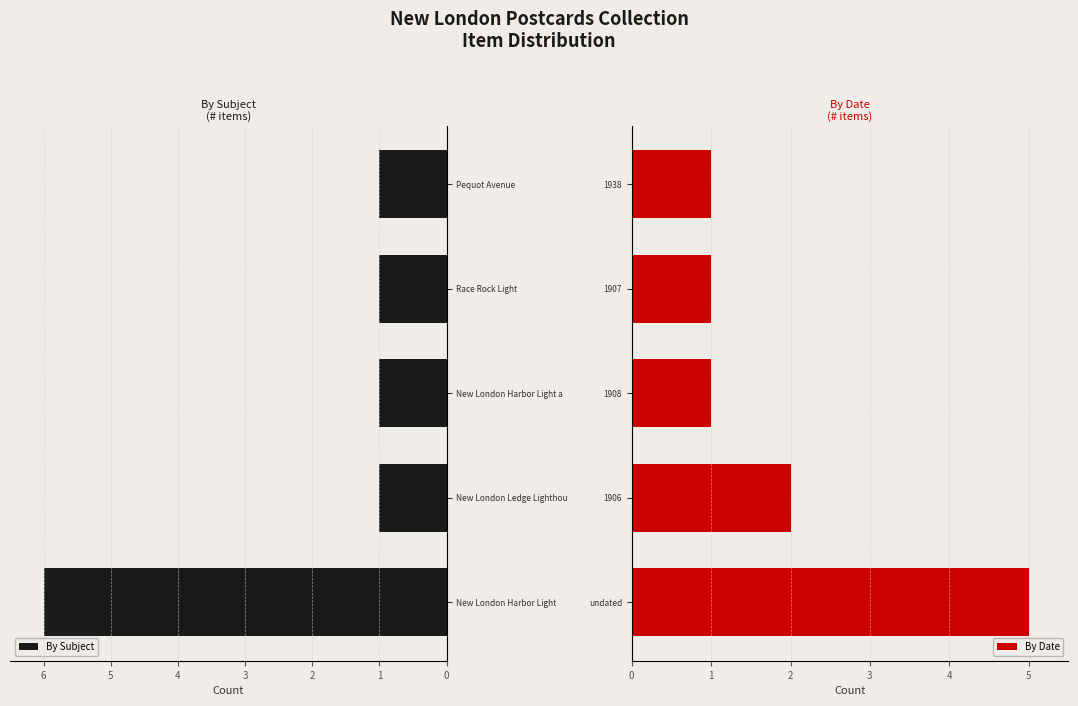

What is the sum of the By Subject values at New London Harbor Light a and New London Harbor Light?

7